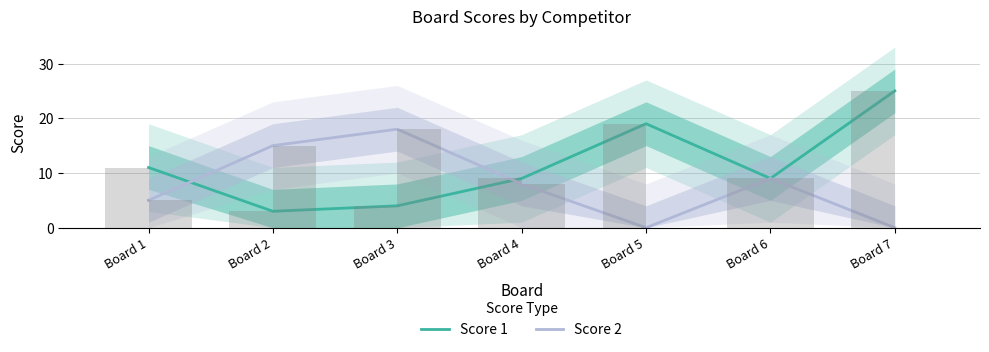

How many groups of bars are there?

7